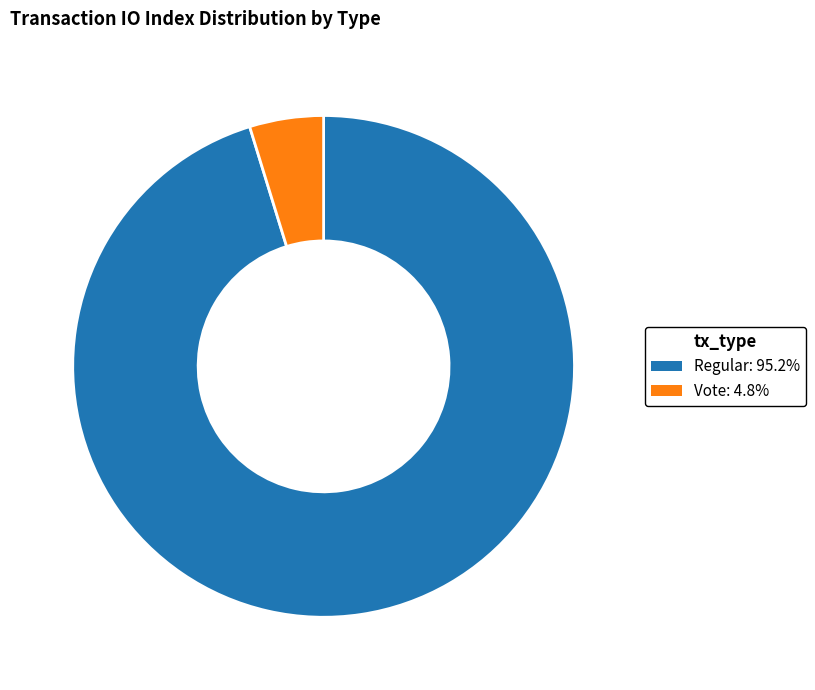

Is Vote: 4.8% the majority of the pie?

No